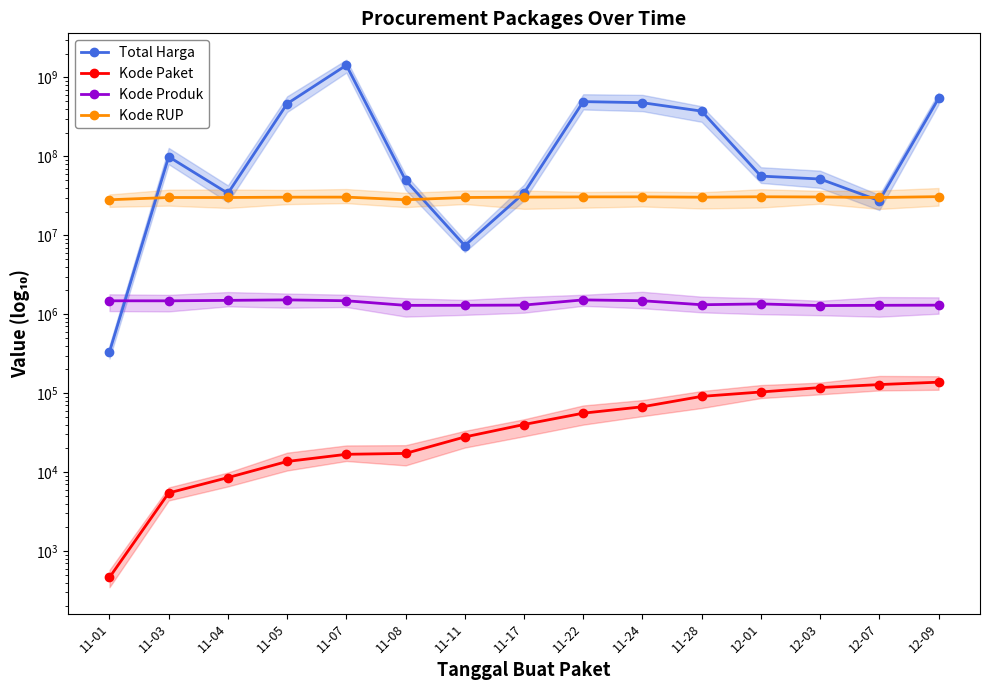

Does the chart display data point markers on the line(s)?

Yes